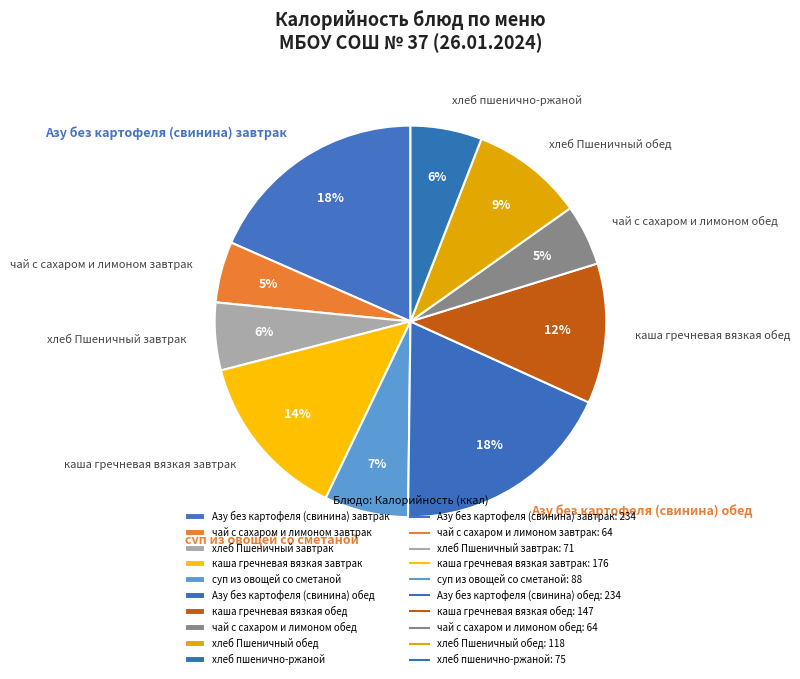

Does хлеб Пшеничный завтрак represent more than half of the total?

No